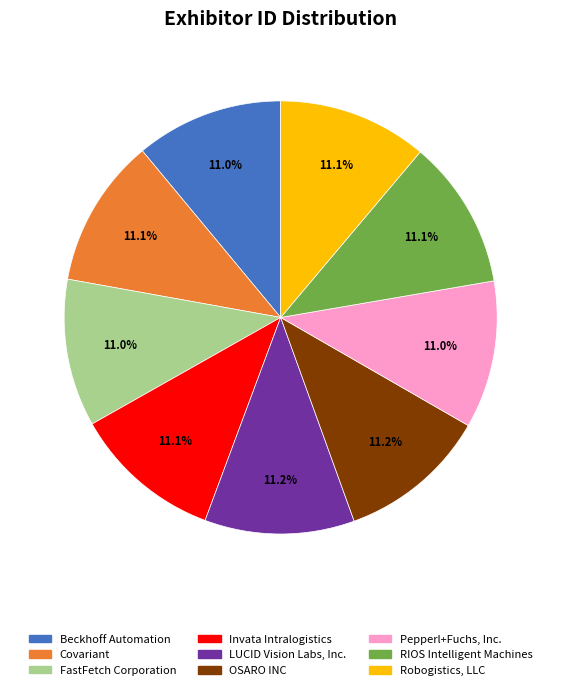

To the nearest percent, what portion does Pepperl+Fuchs, Inc. represent?

11%